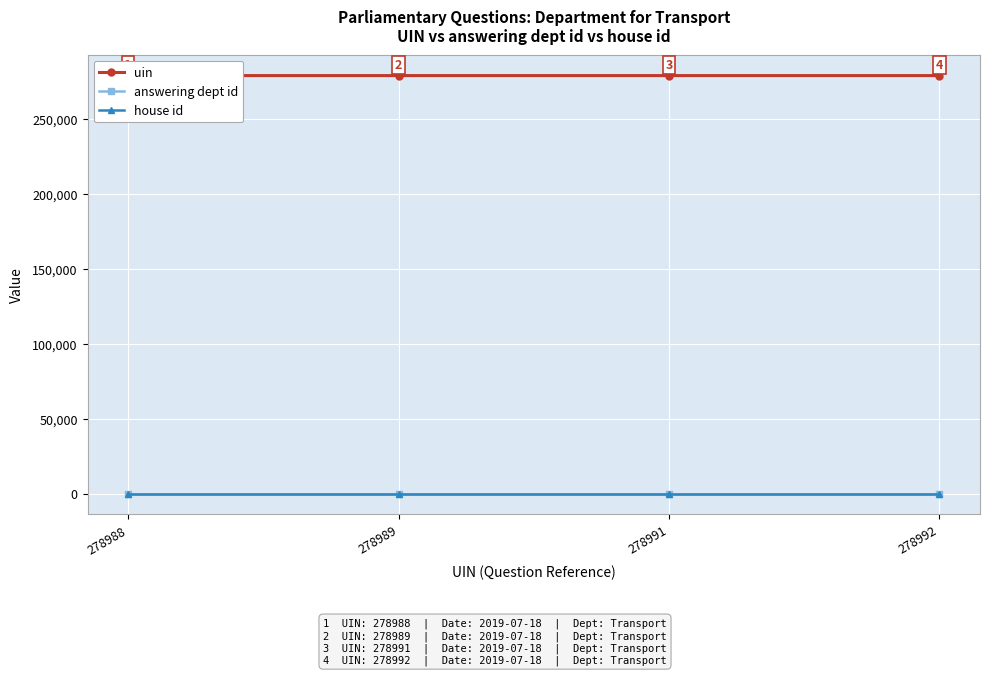

The value of house id at 278989 is 1. True or false?

True